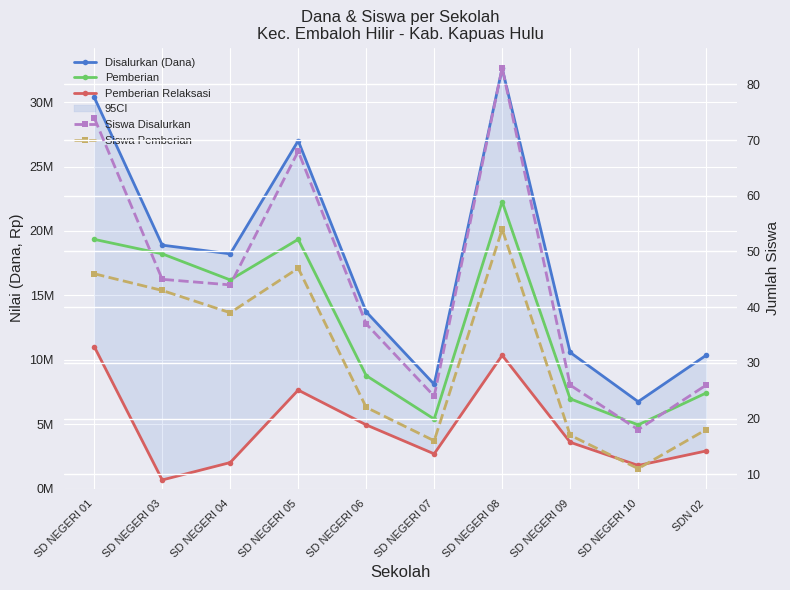

True or false: Siswa Disalurkan and Siswa Pemberian intersect in this chart.

False